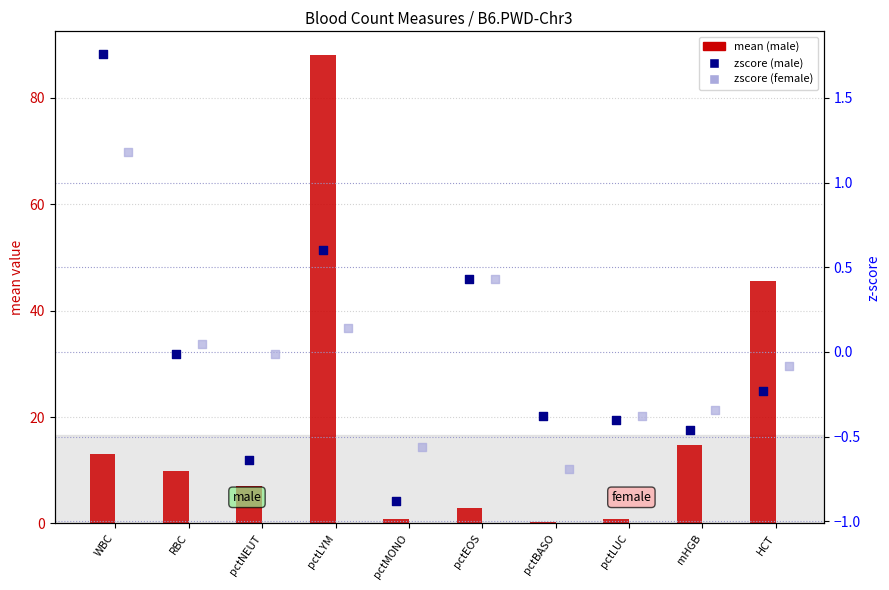

Is the value of zscore (female) at pctMONO greater than the value of mean (male) at pctNEUT?

No